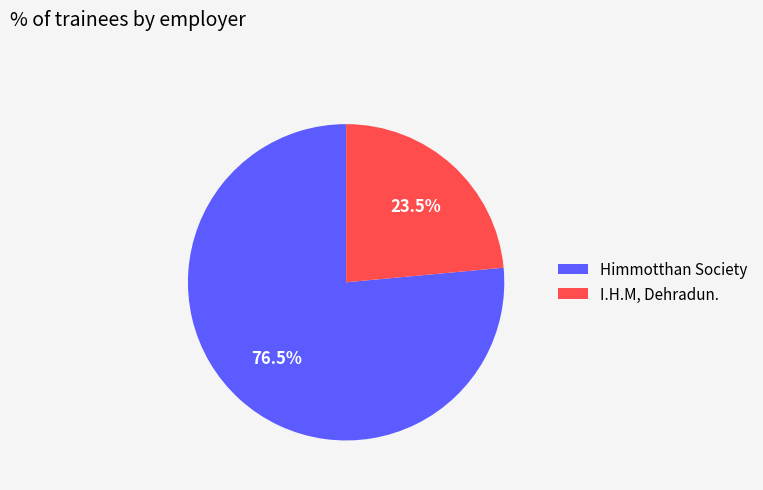

Is the sum of Himmotthan Society and I.H.M, Dehradun. greater than half?

Yes